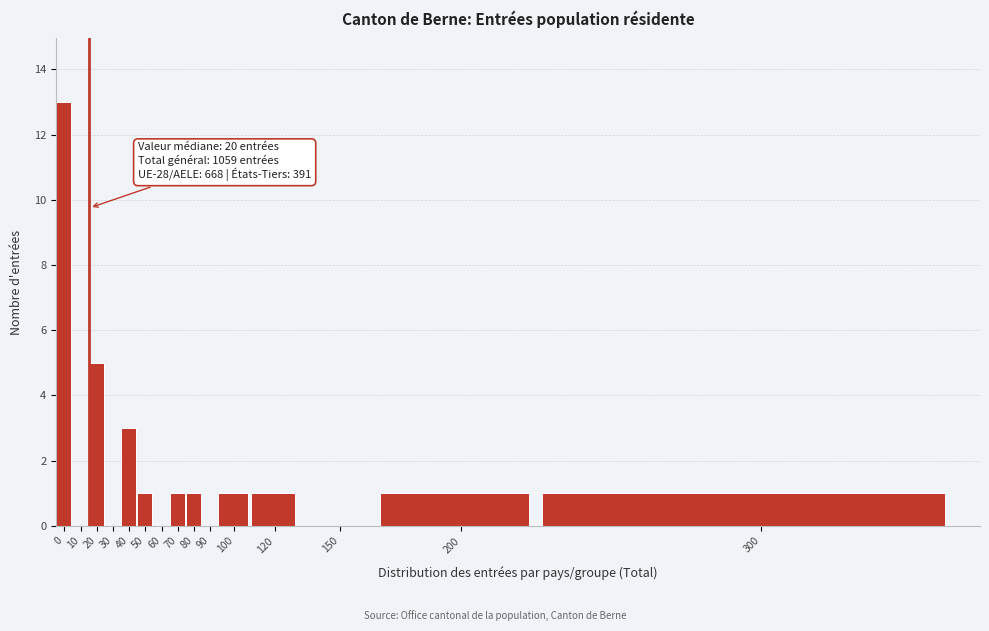

Reading left to right, list all the values displayed in this chart.

0=13	10=0	20=5	30=0	40=3	50=1	60=0	70=1	80=1	90=0	100=1	120=1	150=0	200=1	300=1